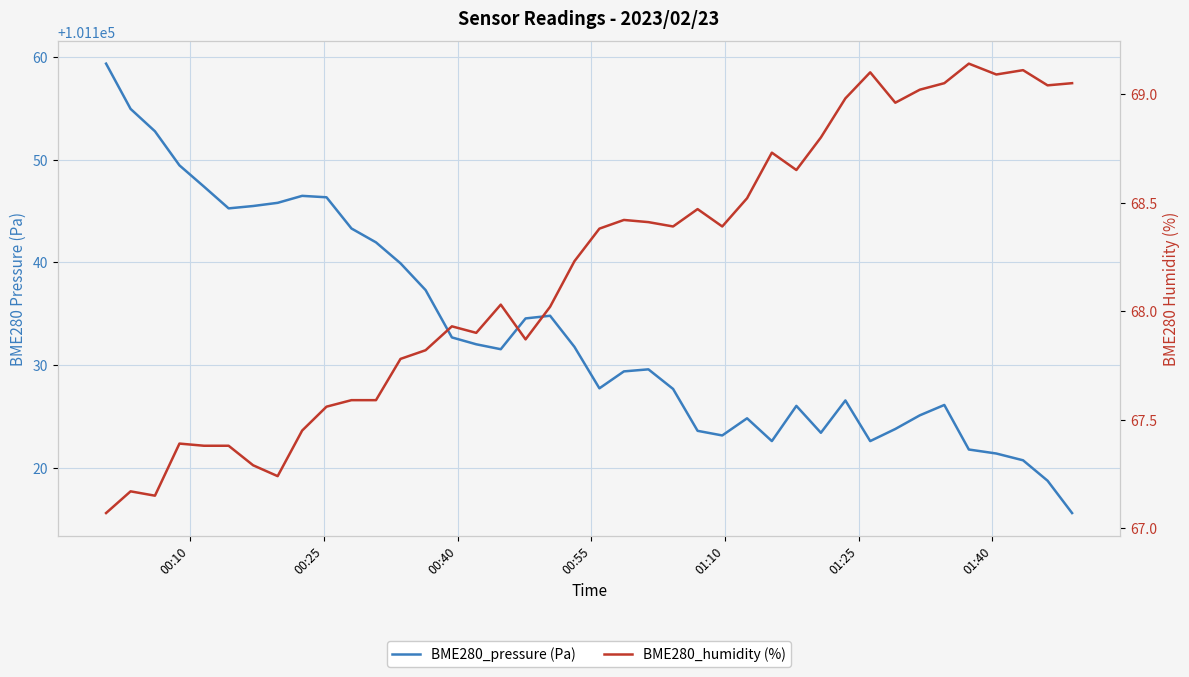

True or false: BME280_pressure (Pa) and BME280_humidity (%) intersect in this chart.

False